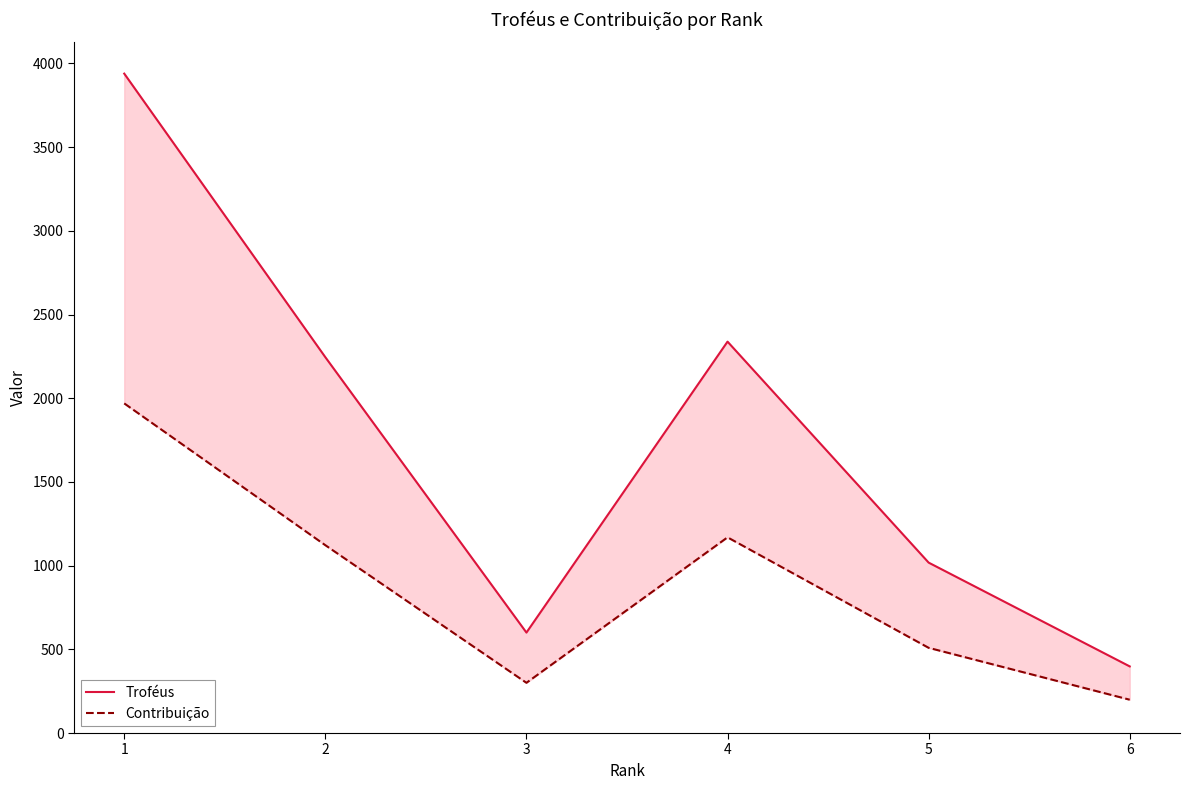

What is the total value across all series at 6?

597